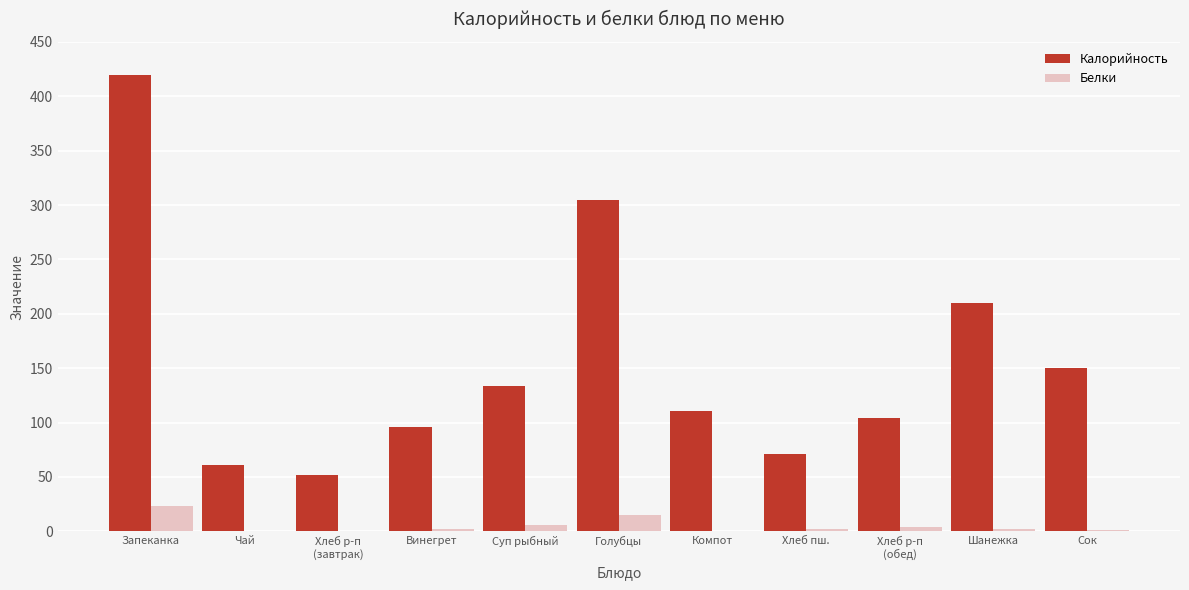

What is the highest value of the Калорийность series?

420